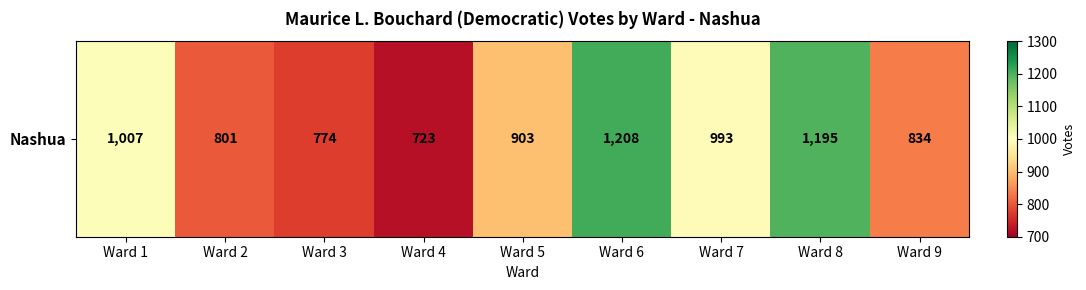

Rank the categories by value from lowest to highest.

Ward 4, Ward 3, Ward 2, Ward 9, Ward 5, Ward 7, Ward 1, Ward 8, Ward 6